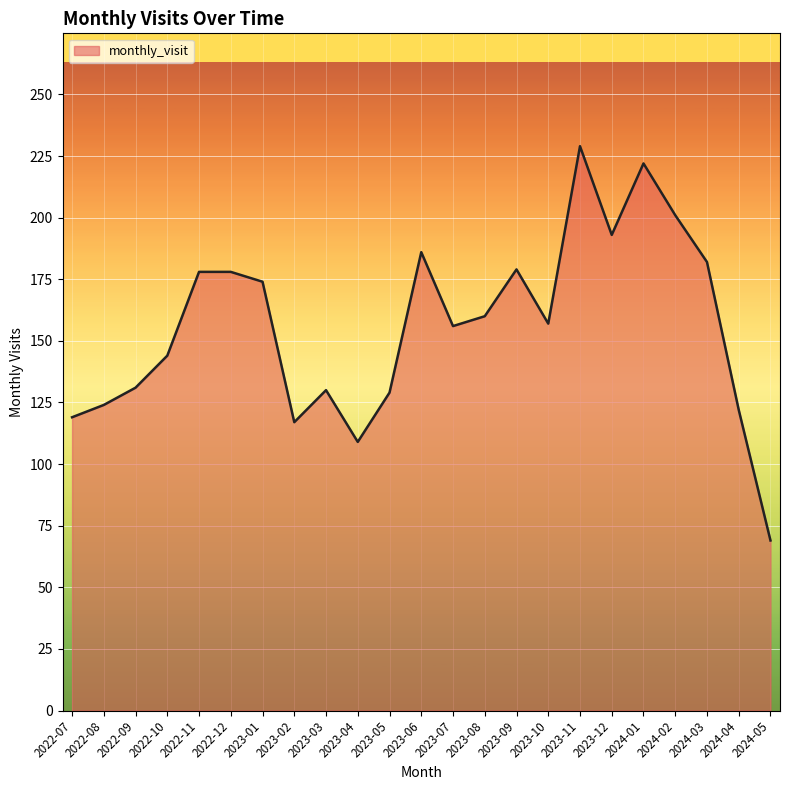

Which has a higher value, 2024-05 or 2024-01?

2024-01